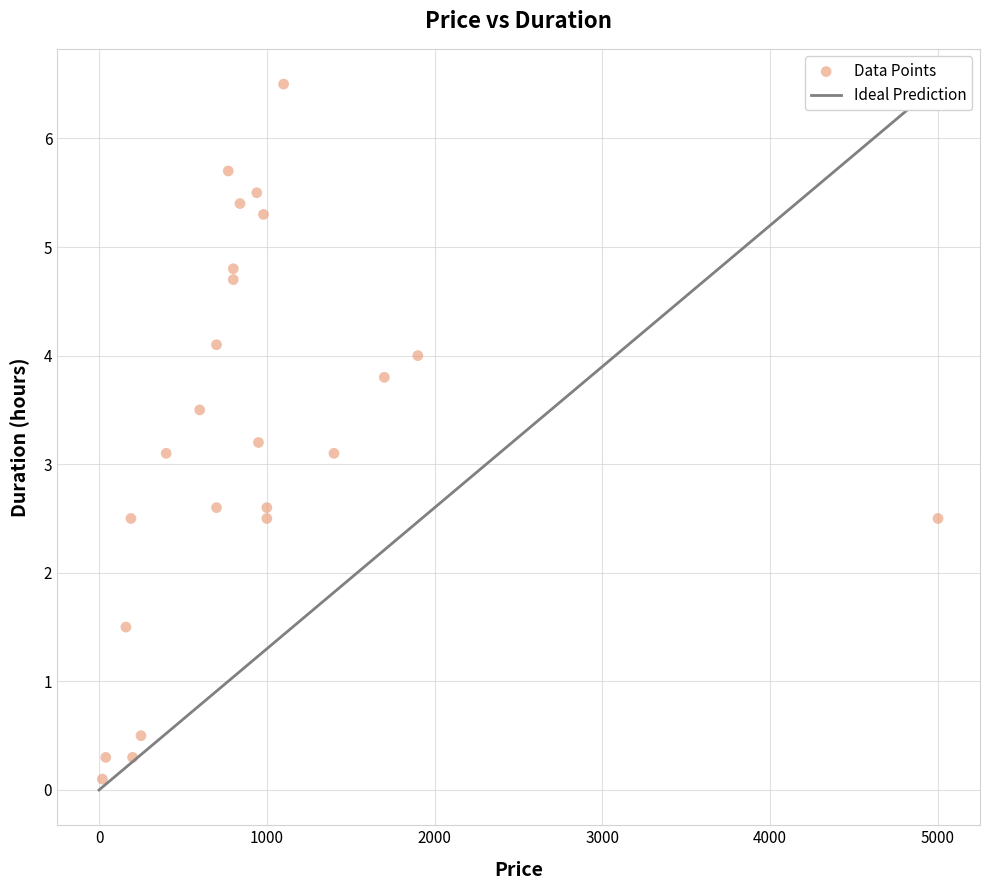

What is the range of X values (max minus min)?

4980.0